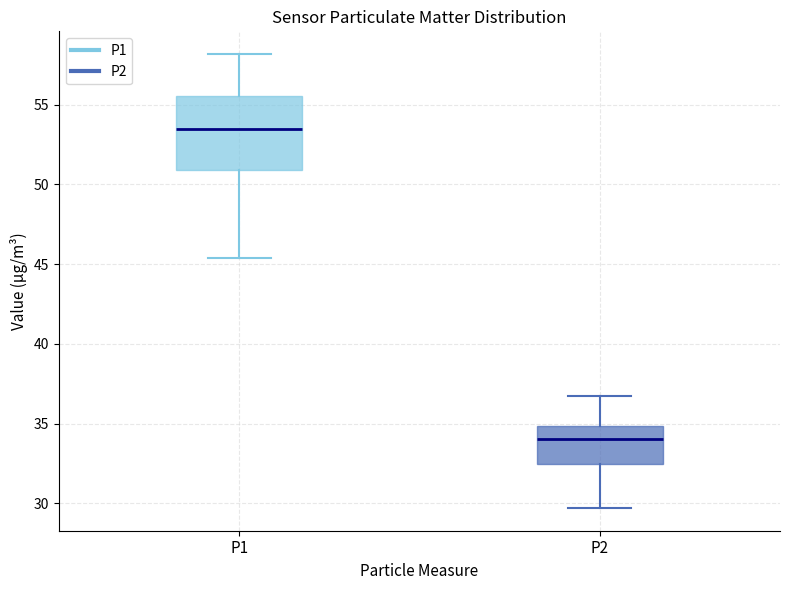

Comparing the boxes themselves (not the whiskers), which one is the tallest?

P1